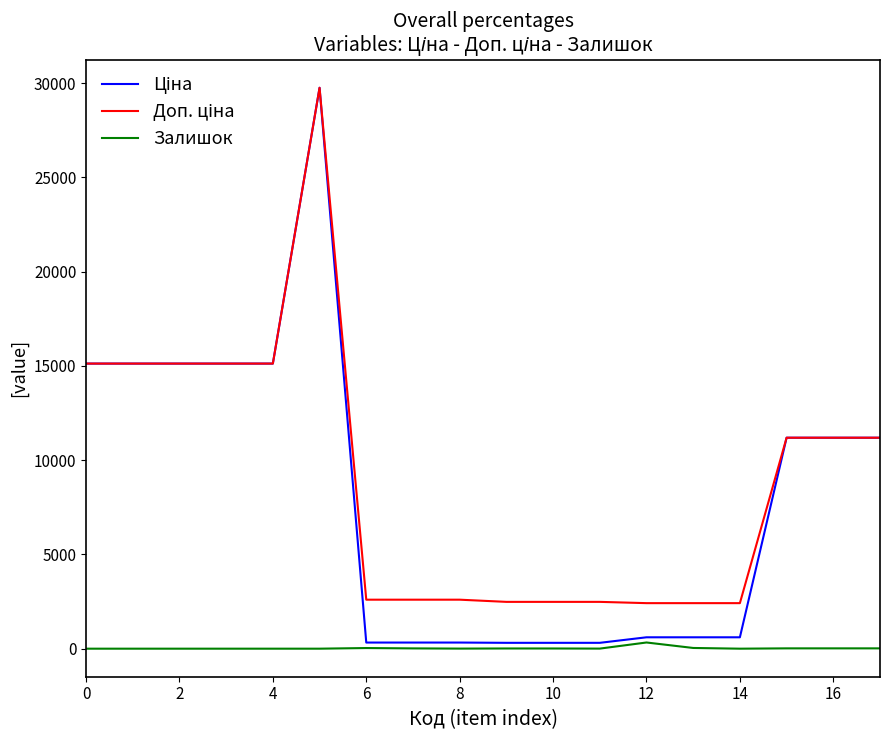

True or false: Ціна and Доп. ціна intersect in this chart.

False